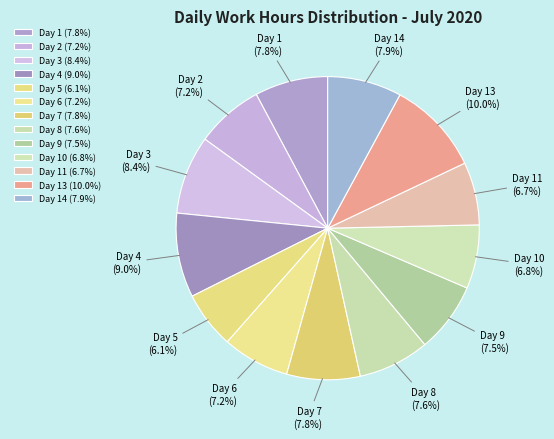

What is the largest slice in the pie chart?

Day 13 (10.0%)